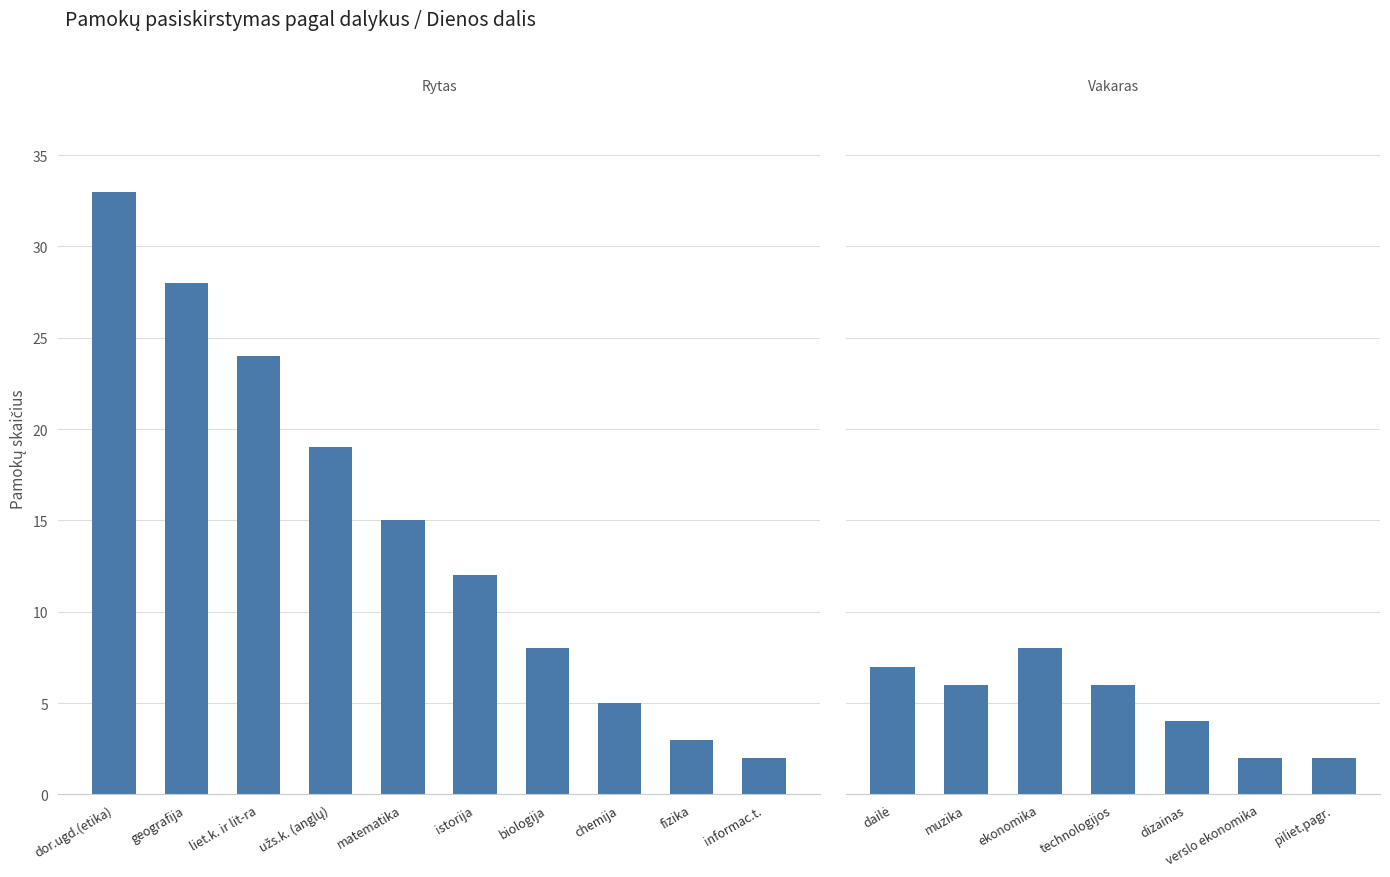

How many bars are there in total?

17